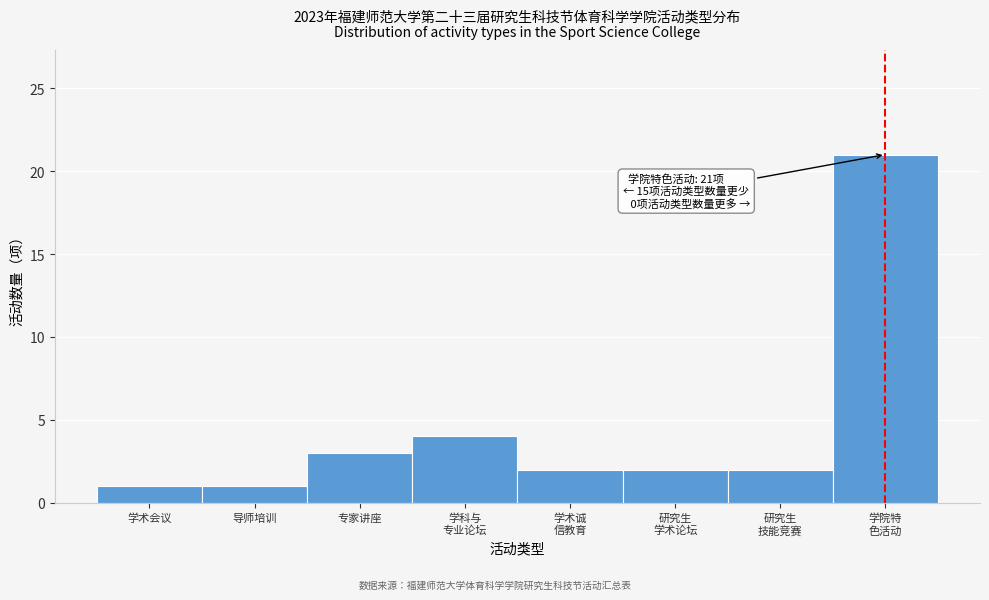

Reading right to left, extract all data points from this chart.

21	2	2	2	4	3	1	1